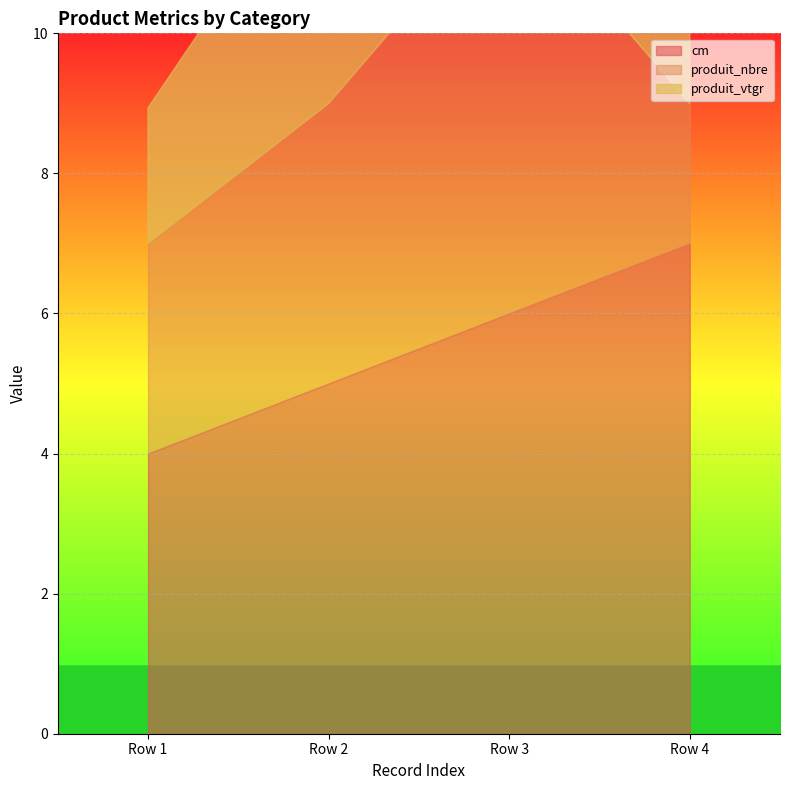

Is it true that produit_vtgr equals 2.4 at Row 2?

False